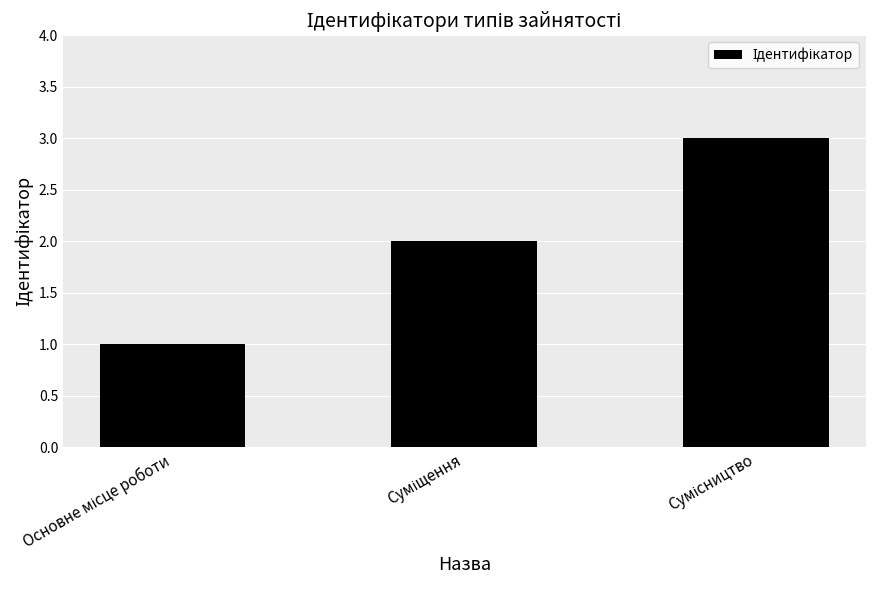

Reading right to left, extract all data points from this chart.

3	2	1